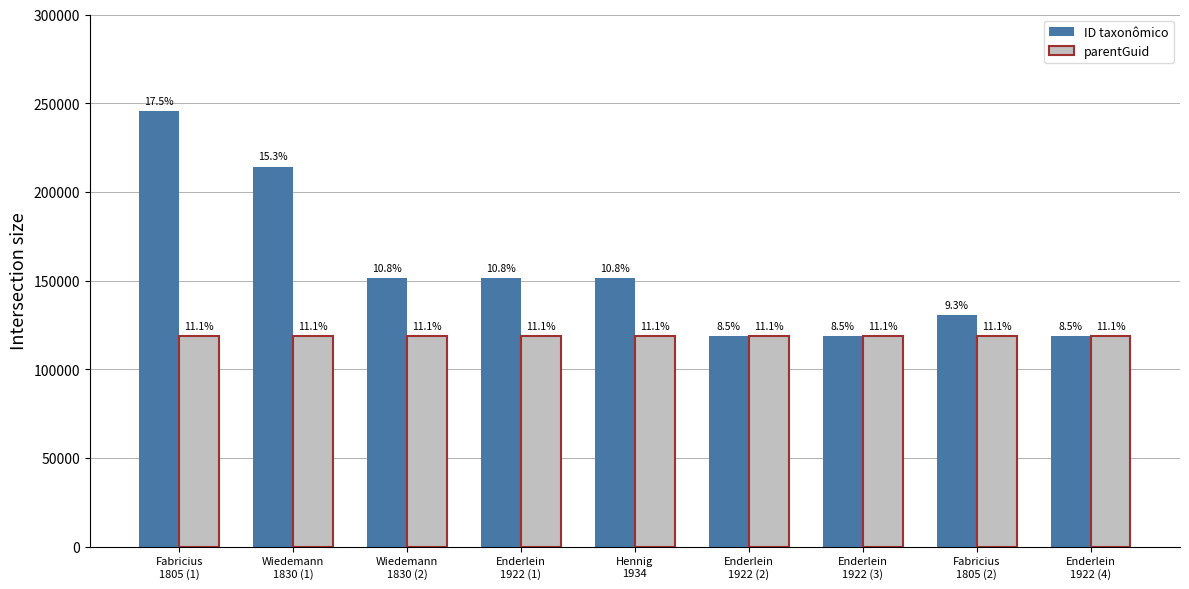

List the series in order of their peak value, highest first.

ID taxonômico, parentGuid